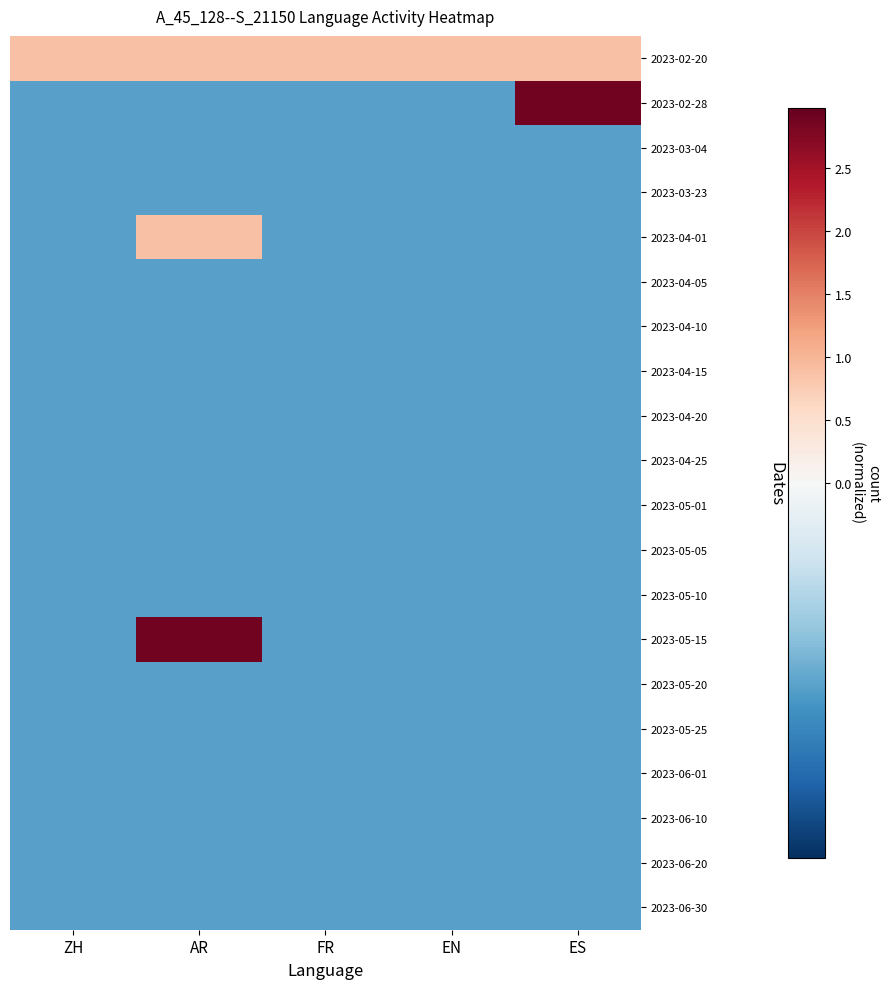

Reading left to right, extract all data points from this chart.

2023-02-20: ZH=0.9	AR=0.9	FR=0.9	EN=0.9	ES=0.9
2023-02-28: ZH=-0.1	AR=-0.1	FR=-0.1	EN=-0.1	ES=2.9
2023-03-04: ZH=-0.1	AR=-0.1	FR=-0.1	EN=-0.1	ES=-0.1
2023-03-23: ZH=-0.1	AR=-0.1	FR=-0.1	EN=-0.1	ES=-0.1
2023-04-01: ZH=-0.1	AR=0.9	FR=-0.1	EN=-0.1	ES=-0.1
2023-04-05: ZH=-0.1	AR=-0.1	FR=-0.1	EN=-0.1	ES=-0.1
2023-04-10: ZH=-0.1	AR=-0.1	FR=-0.1	EN=-0.1	ES=-0.1
2023-04-15: ZH=-0.1	AR=-0.1	FR=-0.1	EN=-0.1	ES=-0.1
2023-04-20: ZH=-0.1	AR=-0.1	FR=-0.1	EN=-0.1	ES=-0.1
2023-04-25: ZH=-0.1	AR=-0.1	FR=-0.1	EN=-0.1	ES=-0.1
2023-05-01: ZH=-0.1	AR=-0.1	FR=-0.1	EN=-0.1	ES=-0.1
2023-05-05: ZH=-0.1	AR=-0.1	FR=-0.1	EN=-0.1	ES=-0.1
2023-05-10: ZH=-0.1	AR=-0.1	FR=-0.1	EN=-0.1	ES=-0.1
2023-05-15: ZH=-0.1	AR=2.9	FR=-0.1	EN=-0.1	ES=-0.1
2023-05-20: ZH=-0.1	AR=-0.1	FR=-0.1	EN=-0.1	ES=-0.1
2023-05-25: ZH=-0.1	AR=-0.1	FR=-0.1	EN=-0.1	ES=-0.1
2023-06-01: ZH=-0.1	AR=-0.1	FR=-0.1	EN=-0.1	ES=-0.1
2023-06-10: ZH=-0.1	AR=-0.1	FR=-0.1	EN=-0.1	ES=-0.1
2023-06-20: ZH=-0.1	AR=-0.1	FR=-0.1	EN=-0.1	ES=-0.1
2023-06-30: ZH=-0.1	AR=-0.1	FR=-0.1	EN=-0.1	ES=-0.1